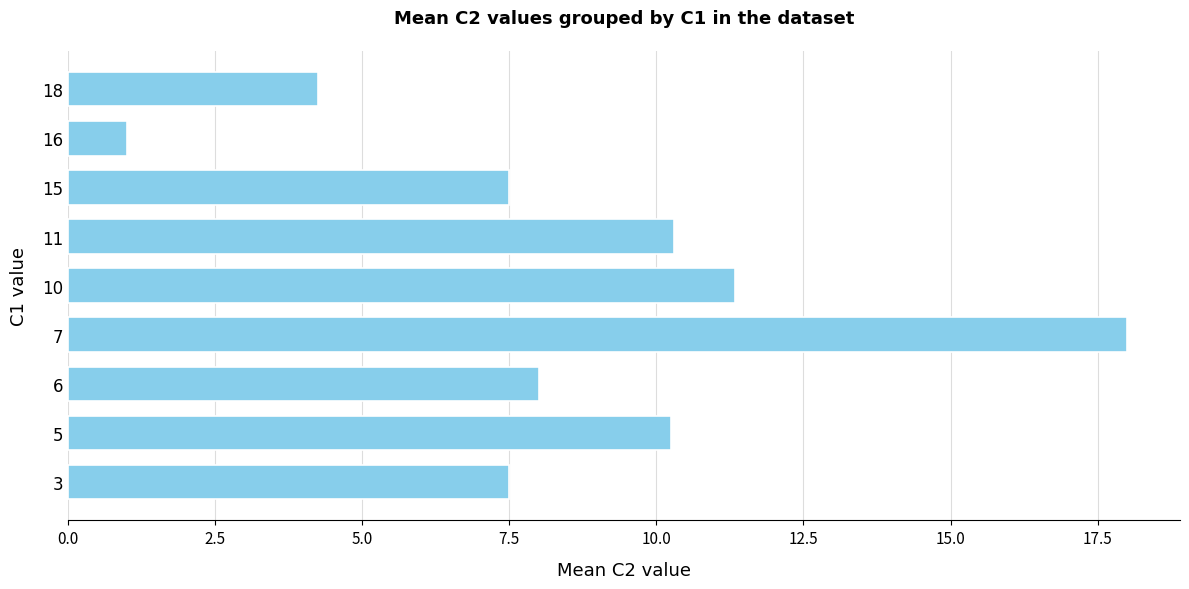

The chart shows a value of 13.5 at 6. True or false?

False